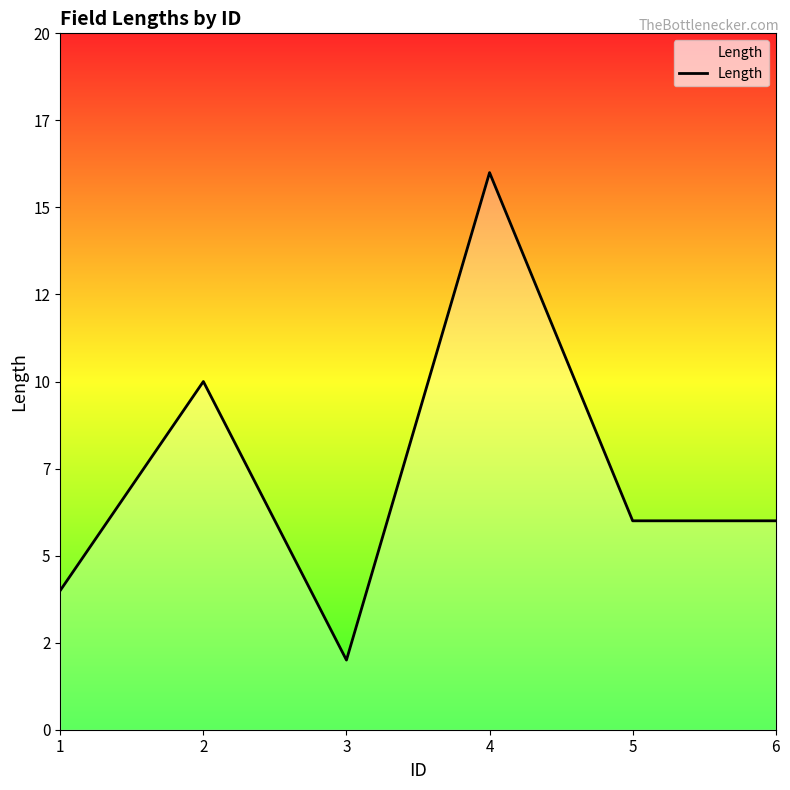

What is the greatest value displayed?

16